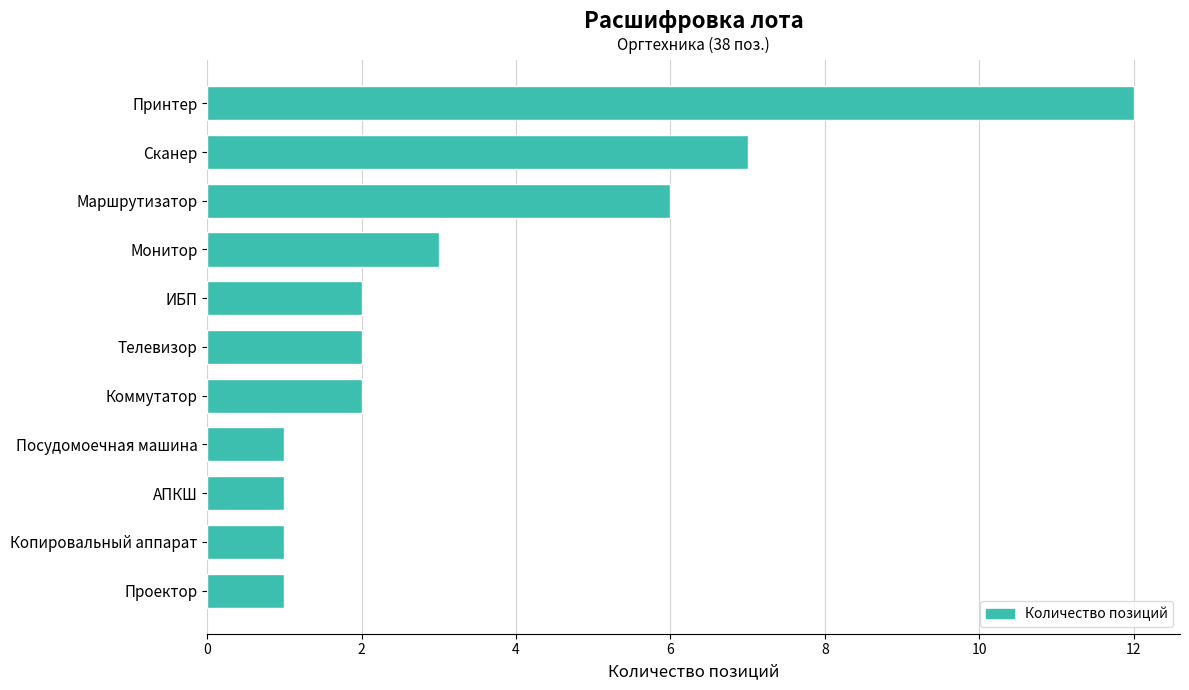

What is the maximum value shown in the chart?

12